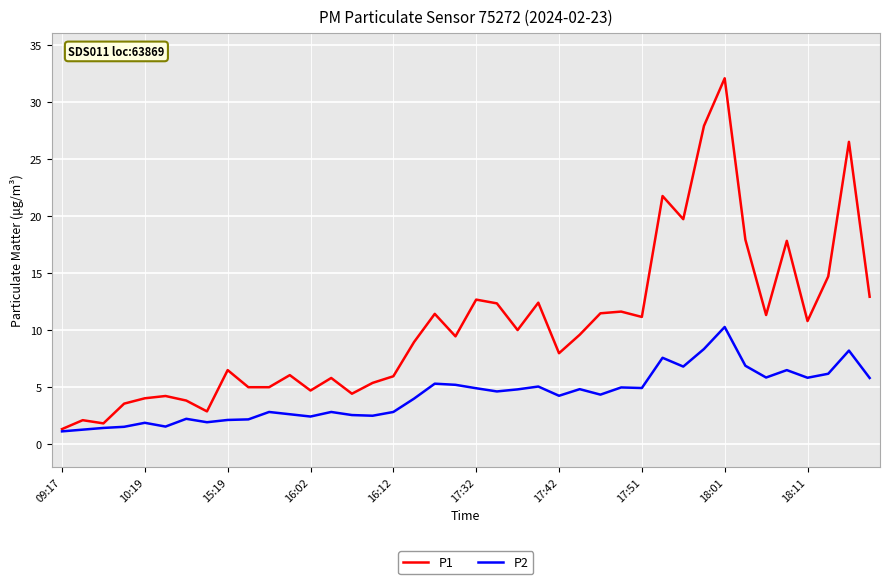

In P2, how many points are higher than both neighbors (excluding endpoints)?

12